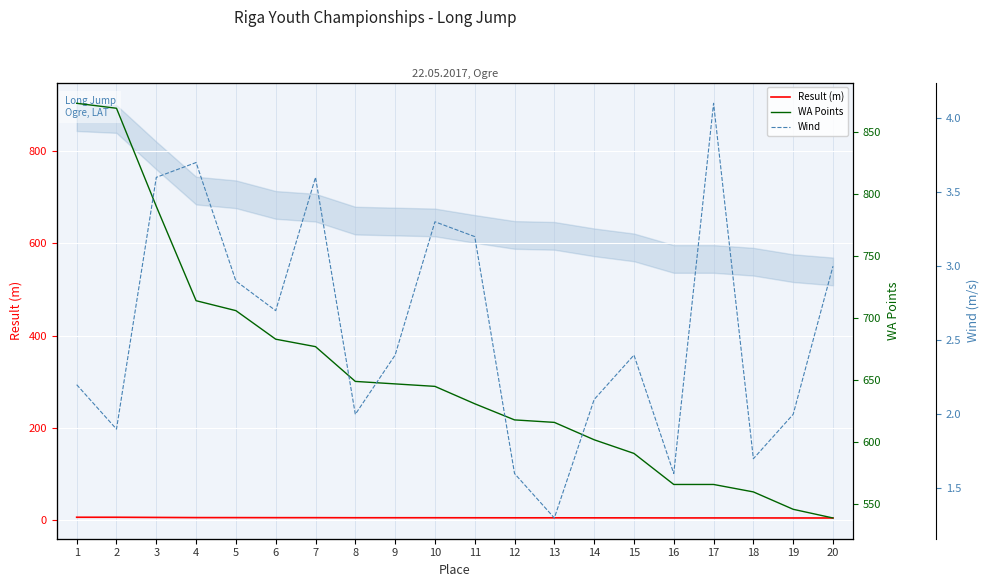

Reading left to right, extract all data points from this chart.

Result (m): 1=6.8	2=6.8	3=6.4	4=6.0	5=6.0	6=5.9	7=5.8	8=5.7	9=5.7	10=5.7	11=5.6	12=5.6	13=5.5	14=5.5	15=5.4	16=5.3	17=5.3	18=5.3	19=5.2	20=5.2
WA Points: 1=873.0	2=869.0	3=790.0	4=714.0	5=706.0	6=683.0	7=677.0	8=649.0	9=647.0	10=645.0	11=631.0	12=618.0	13=616.0	14=602.0	15=591.0	16=566.0	17=566.0	18=560.0	19=546.0	20=539.0
Wind: 1=2.2	2=1.9	3=3.6	4=3.7	5=2.9	6=2.7	7=3.6	8=2.0	9=2.4	10=3.3	11=3.2	12=1.6	13=1.3	14=2.1	15=2.4	16=1.6	17=4.1	18=1.7	19=2.0	20=3.0